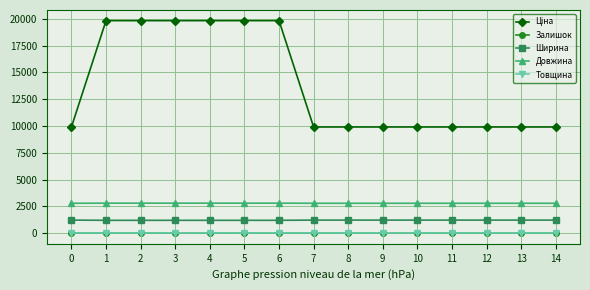

What is the difference between the maximum and minimum values in the Довжина series?

10.0